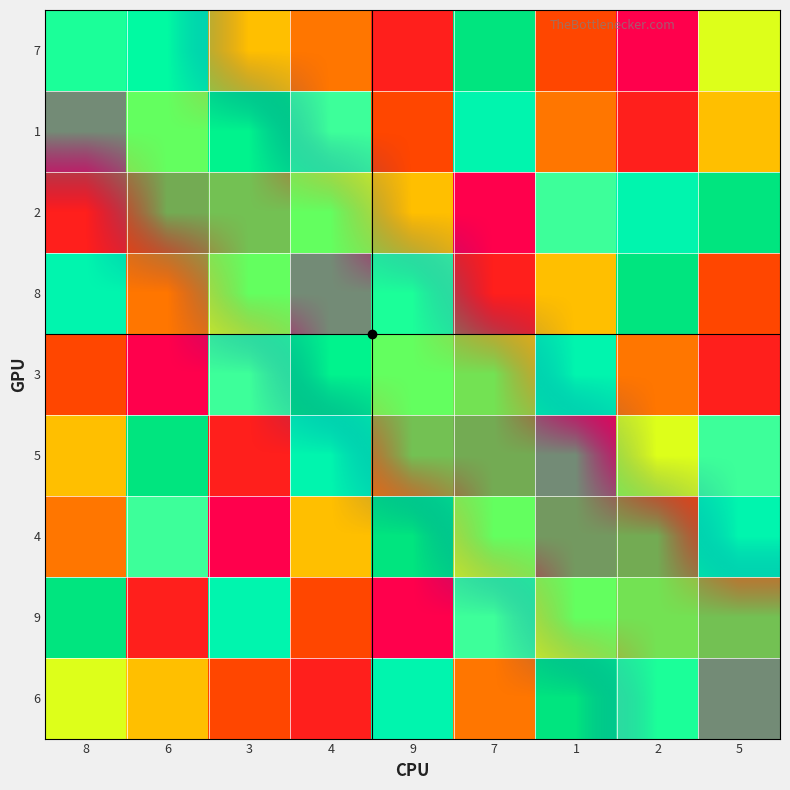

List the series in order of their peak value, highest first.

7, 1, 2, 8, 3, 5, 4, 9, 6